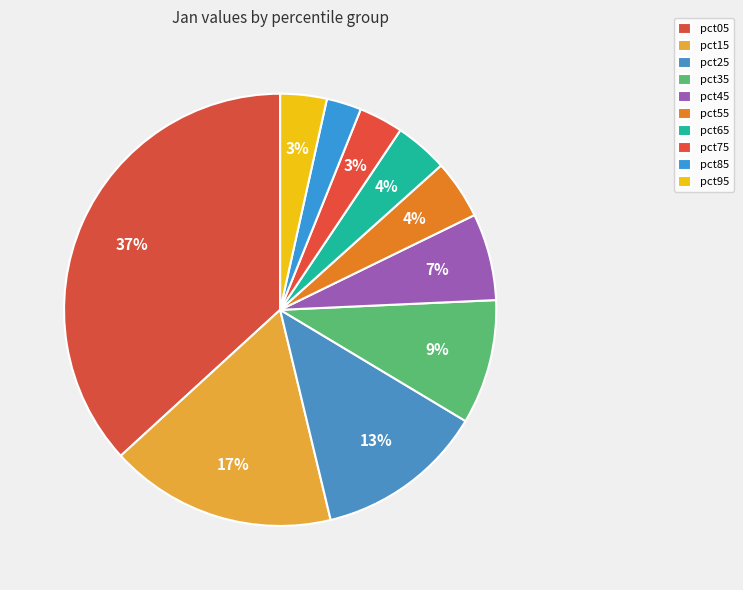

How many segments does this pie chart have?

10